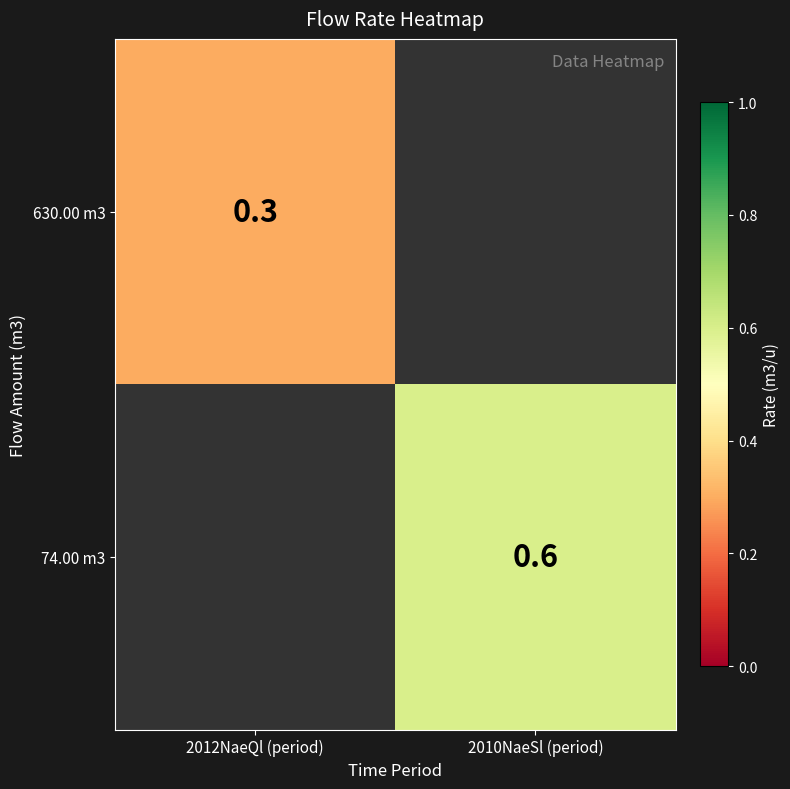

The 630.00 m3 series shows 0.1 at 2012NaeQl (period). True or false?

False